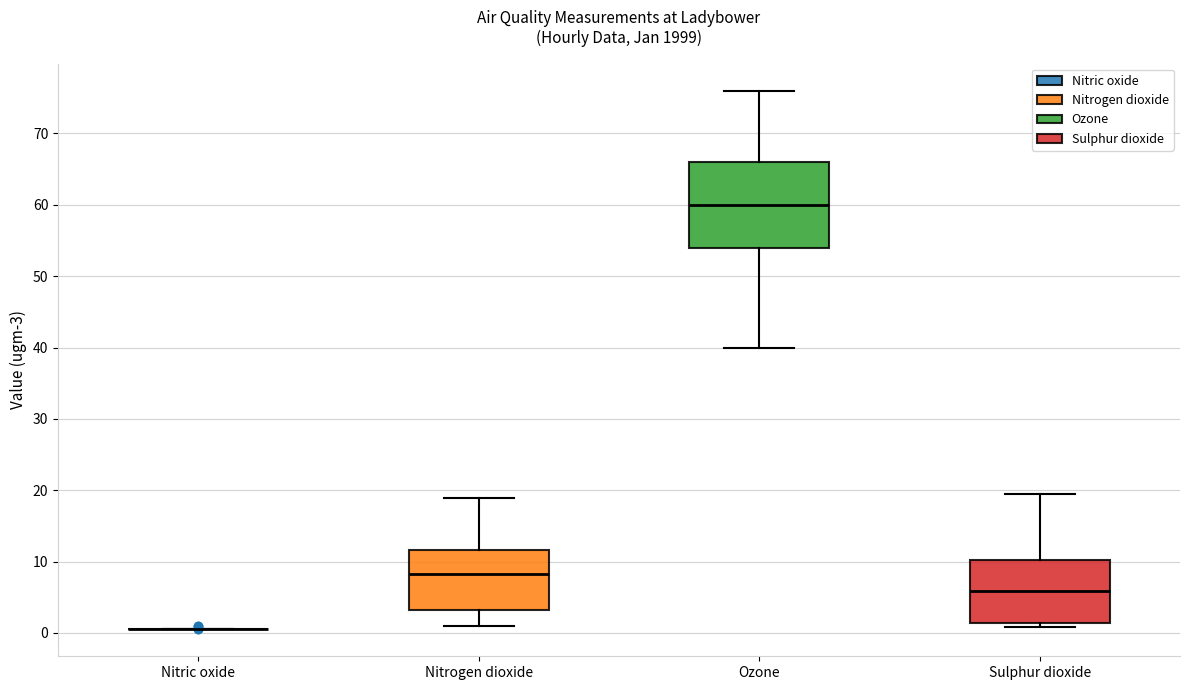

Reading left to right, read every box against the y-axis: the position of its median line, the range the box covers, and the ends of its whiskers. The values are not printed on the chart, so give them approximately, as read against the axis.

Nitric oxide: box collapsed to a line at 1, whiskers 1 to 1
Nitrogen dioxide: median 8, box 3 to 12, whiskers 1 to 19
Ozone: median 60, box 54 to 66, whiskers 40 to 76
Sulphur dioxide: median 6, box 1 to 10, whiskers 1 (just below the box's lower edge) to 19